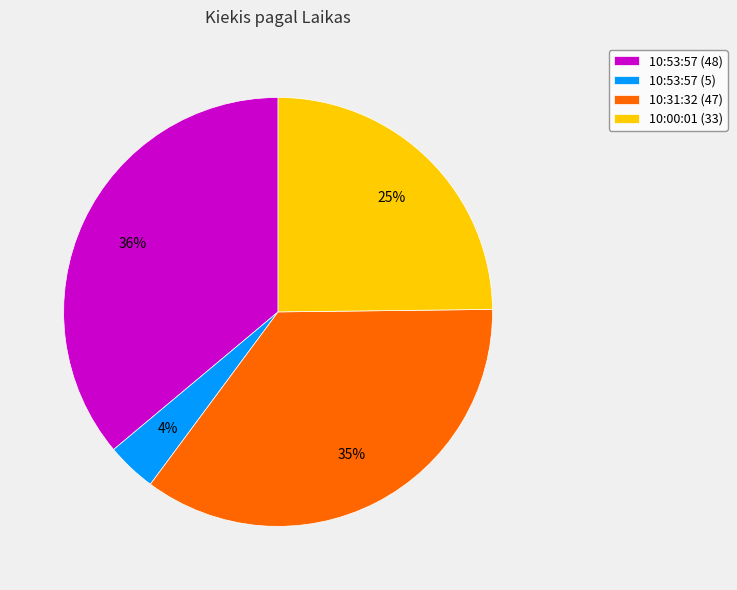

What percentage is the 10:31:32 (47) slice, to the nearest percent?

35%